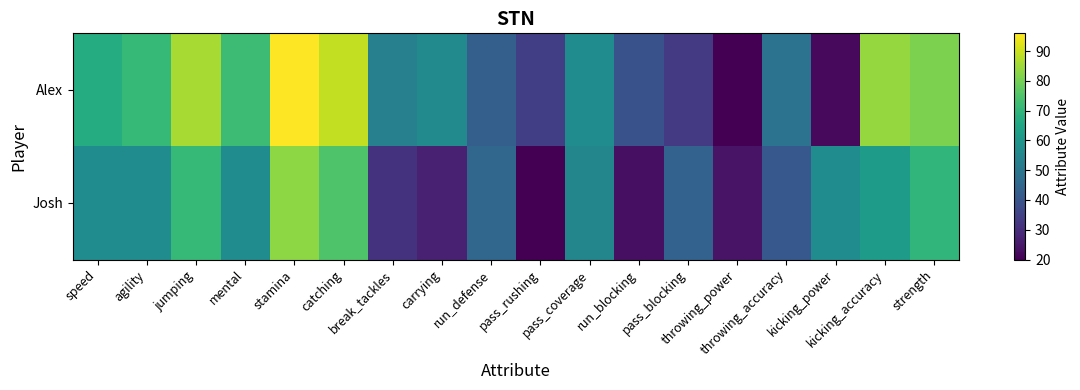

Which has a higher value, run_defense or pass_coverage?

pass_coverage